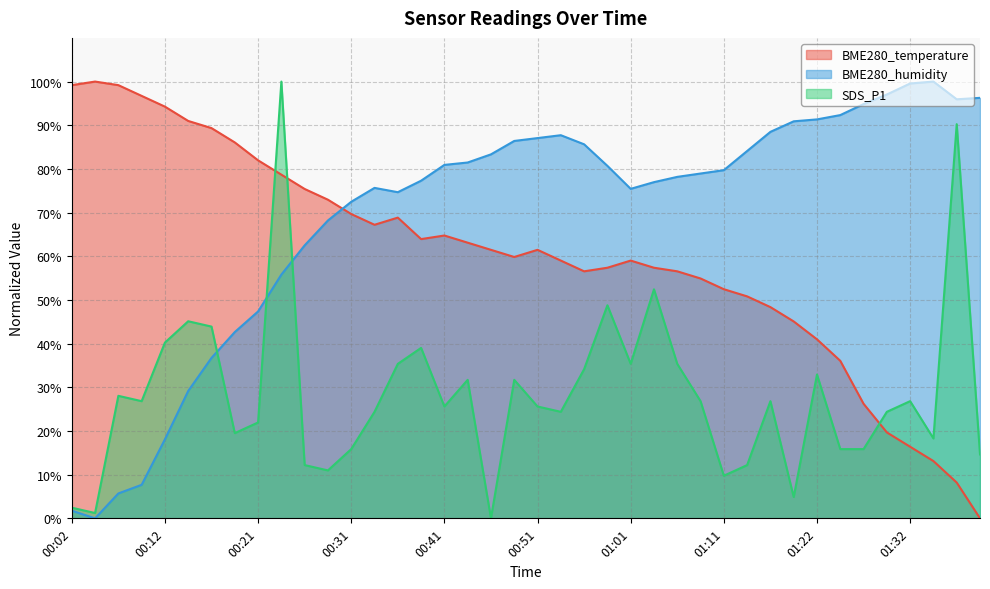

True or false: BME280_temperature has more than 1 points higher than both neighbors.

True